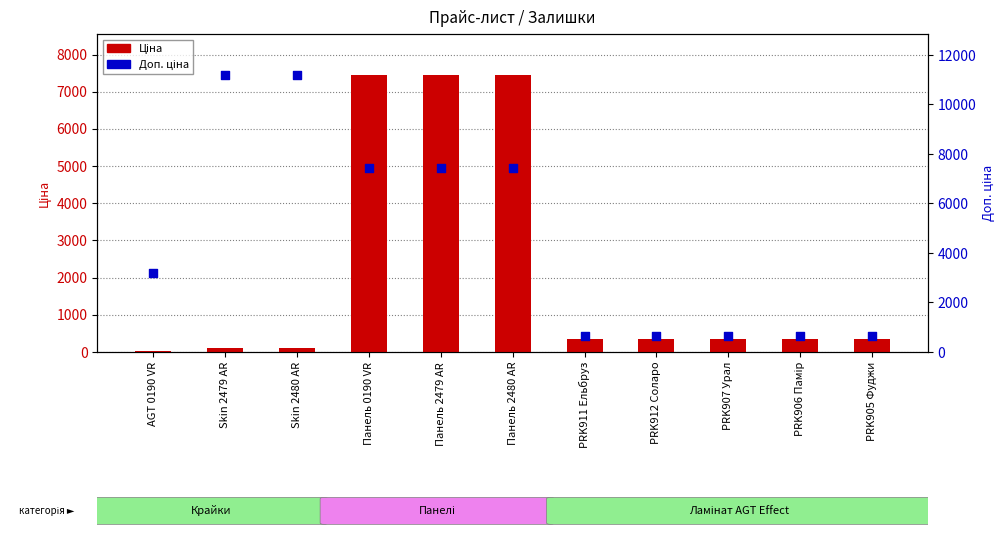

At how many categories does at least one series exceed 8089?

2